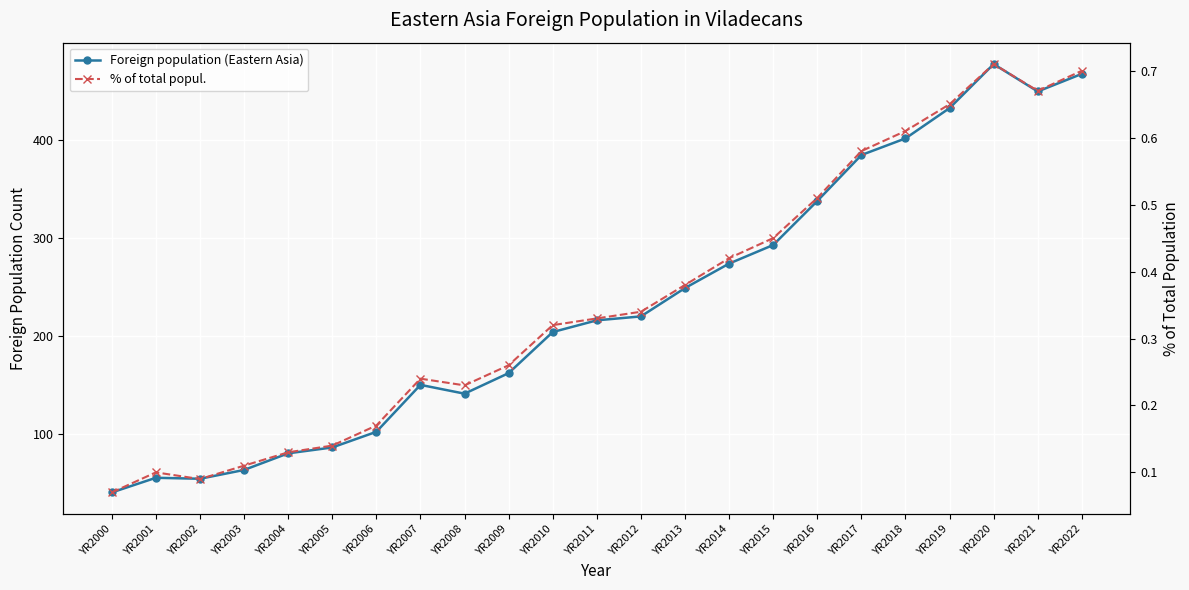

Does the chart display data point markers on the line(s)?

Yes